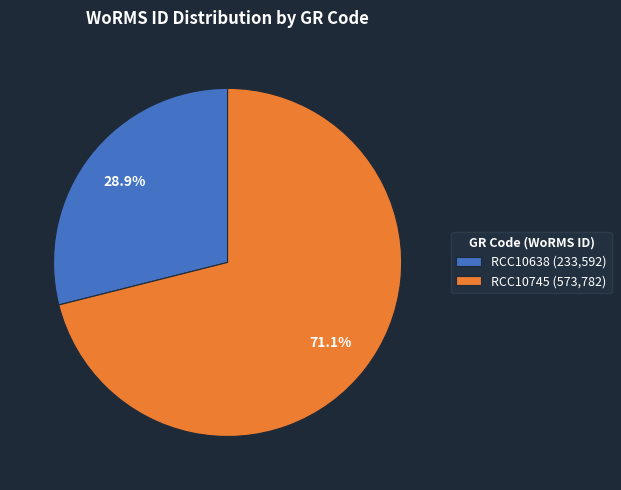

Which category accounts for the majority?

RCC10745